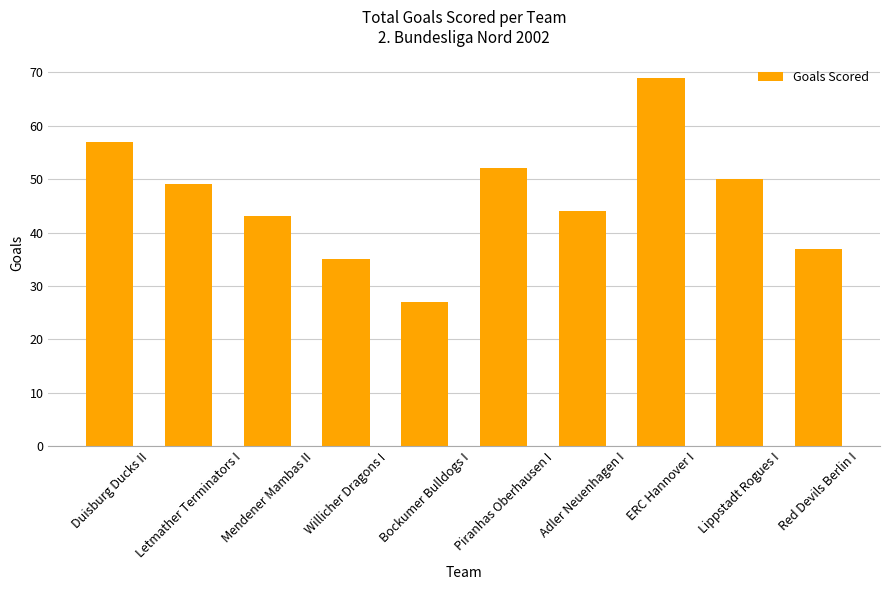

Reading right to left, what are all the values shown in this chart?

Red Devils Berlin I=37	Lippstadt Rogues I=50	ERC Hannover I=69	Adler Neuenhagen I=44	Piranhas Oberhausen I=52	Bockumer Bulldogs I=27	Willicher Dragons I=35	Mendener Mambas II=43	Letmather Terminators I=49	Duisburg Ducks II=57